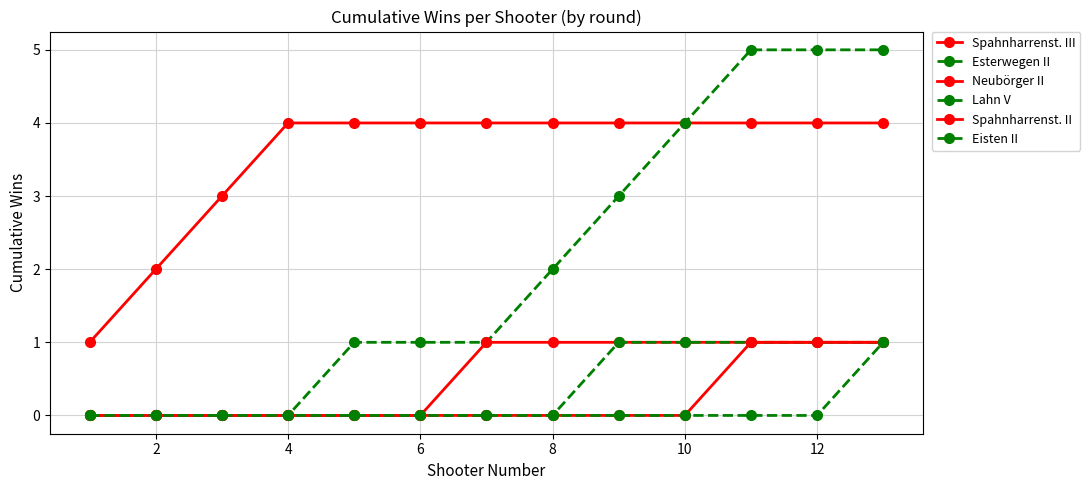

What is the difference between the maximum and minimum values in the Neubörger II series?

1